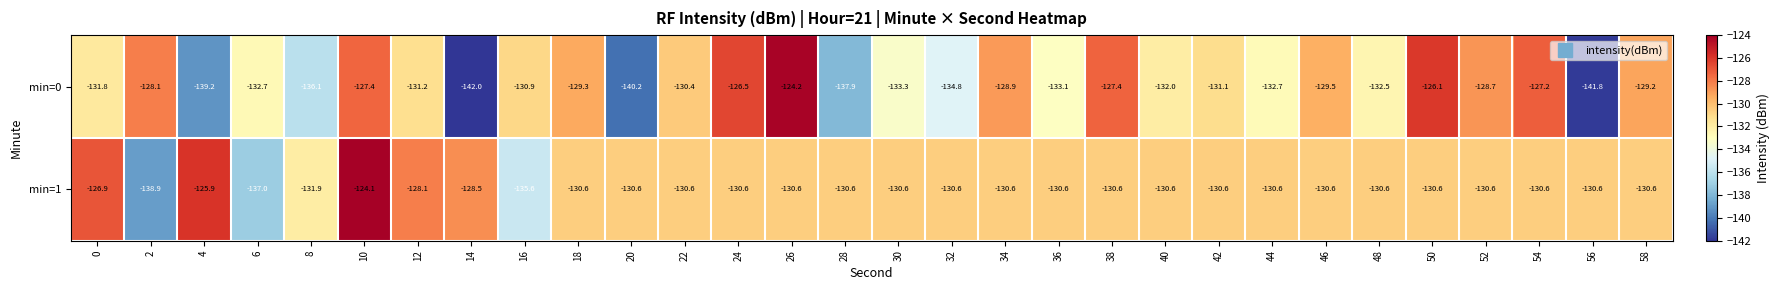

Is the value of min=0 at 10 greater than the value of min=1 at 36?

Yes